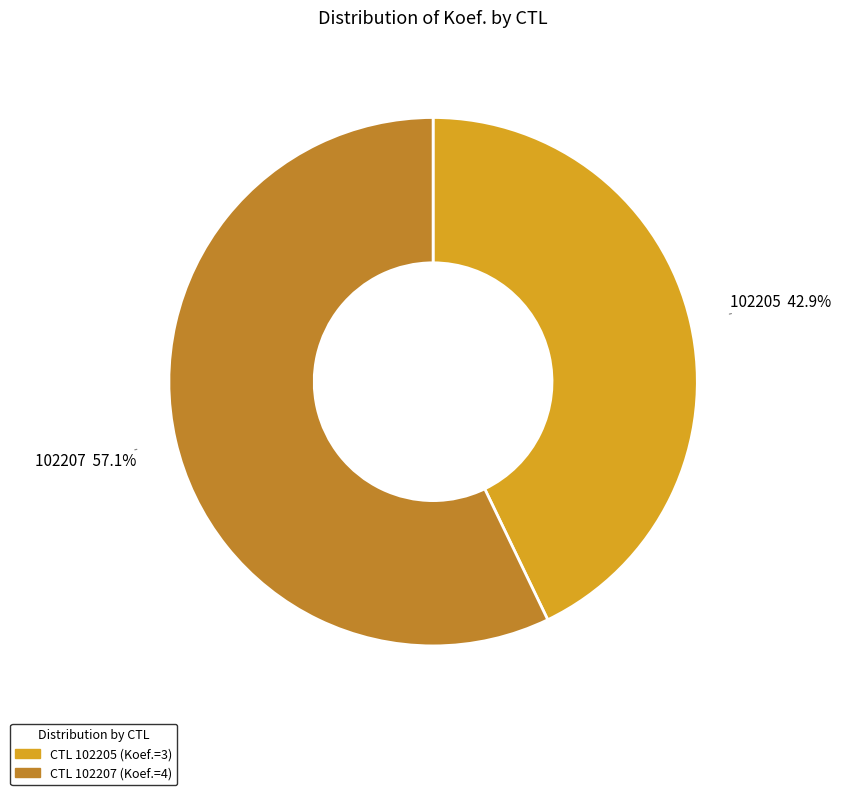

Is there a majority slice in this chart?

Yes